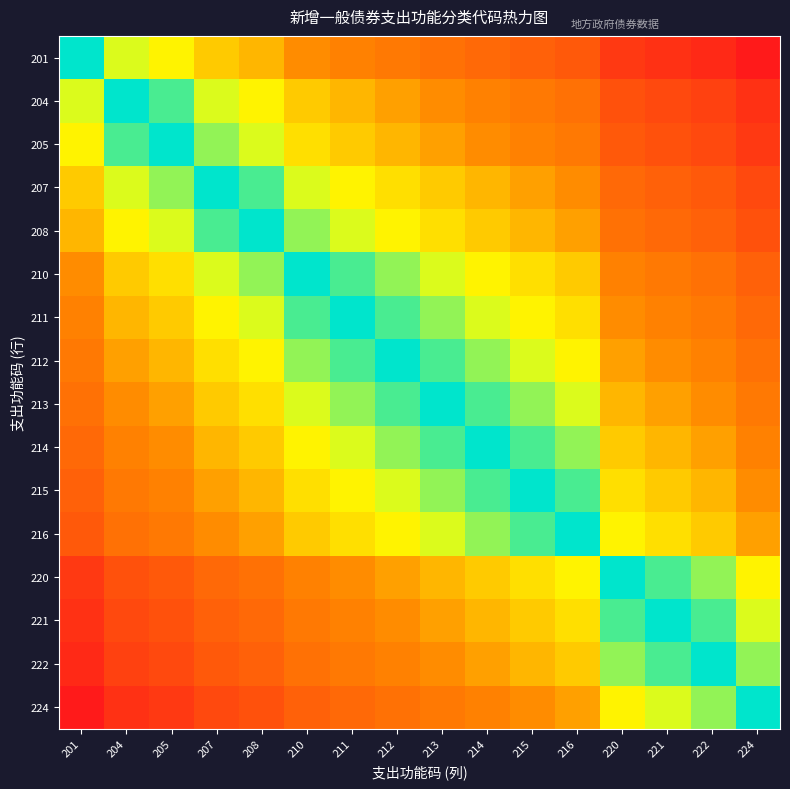

What is the total value across all series at 210?

93